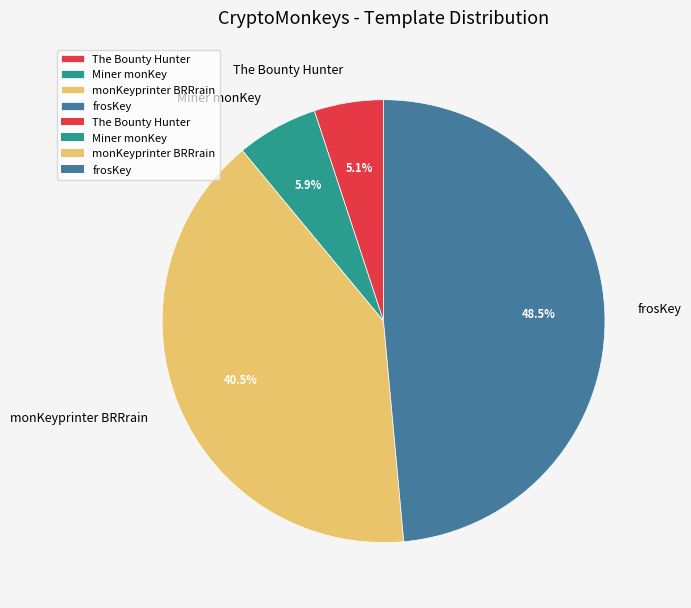

Is it true that frosKey is 61% of the pie?

False